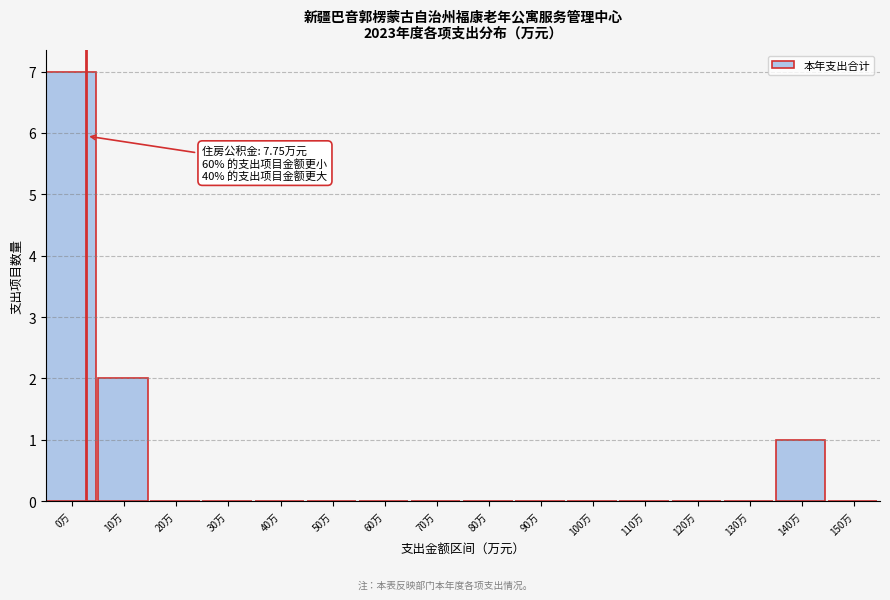

Reading left to right, list all the values displayed in this chart.

0万=7	10万=2	20万=0	30万=0	40万=0	50万=0	60万=0	70万=0	80万=0	90万=0	100万=0	110万=0	120万=0	130万=0	140万=1	150万=0